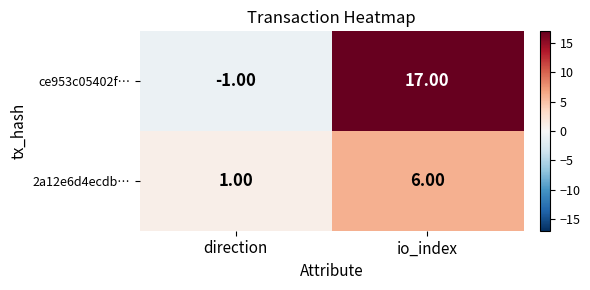

At which label does 2a12e6d4ecdb… reach its peak?

io_index